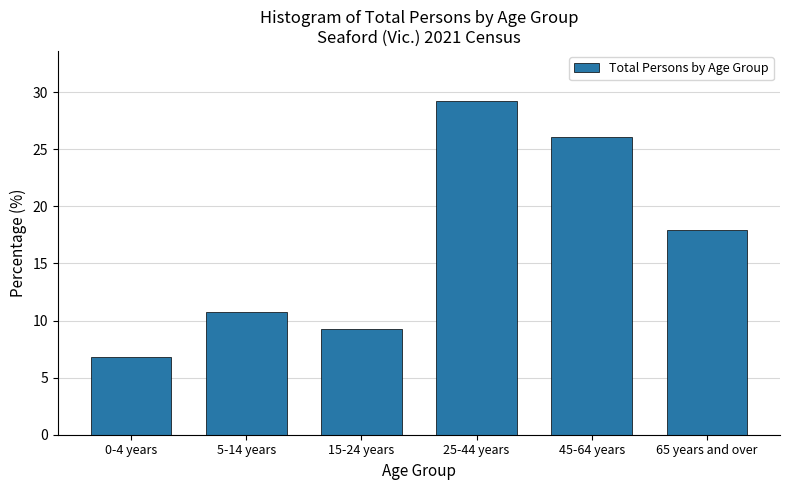

Reading left to right, list all the values displayed in this chart.

0-4 years=6.8	5-14 years=10.8	15-24 years=9.2	25-44 years=29.2	45-64 years=26.0	65 years and over=17.9